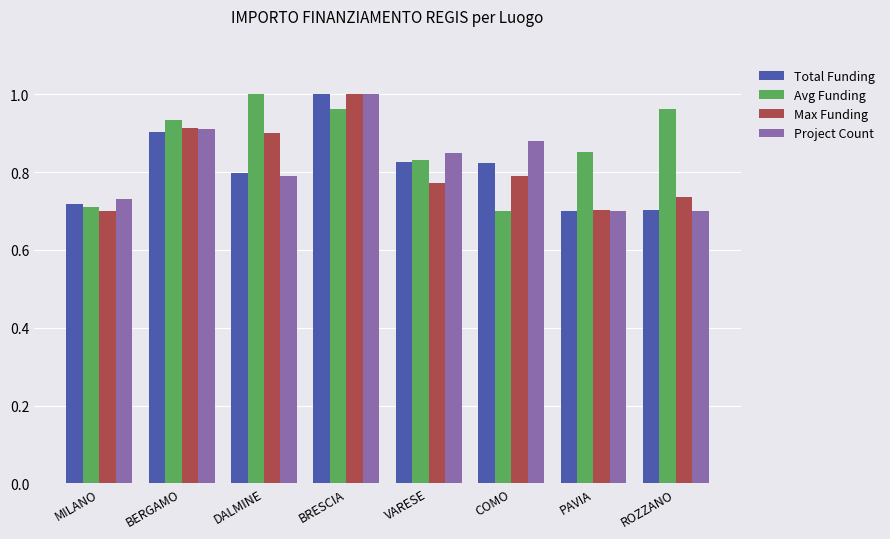

At which label does Total Funding reach its peak?

BRESCIA